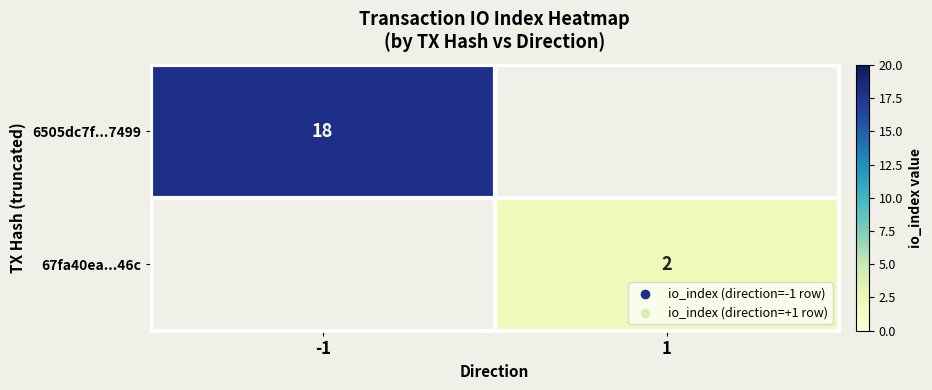

The 67fa40ea...46c series shows 2 at 1. True or false?

True